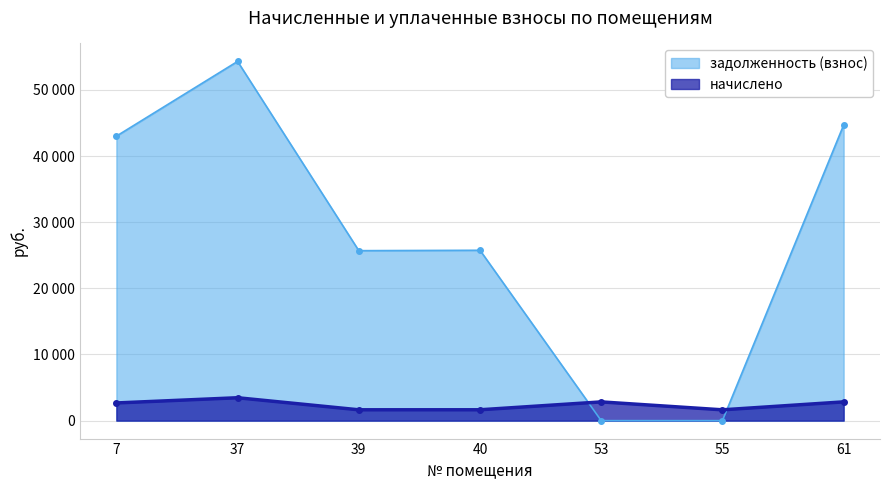

How many values in the начислено series exceed 2670?

4